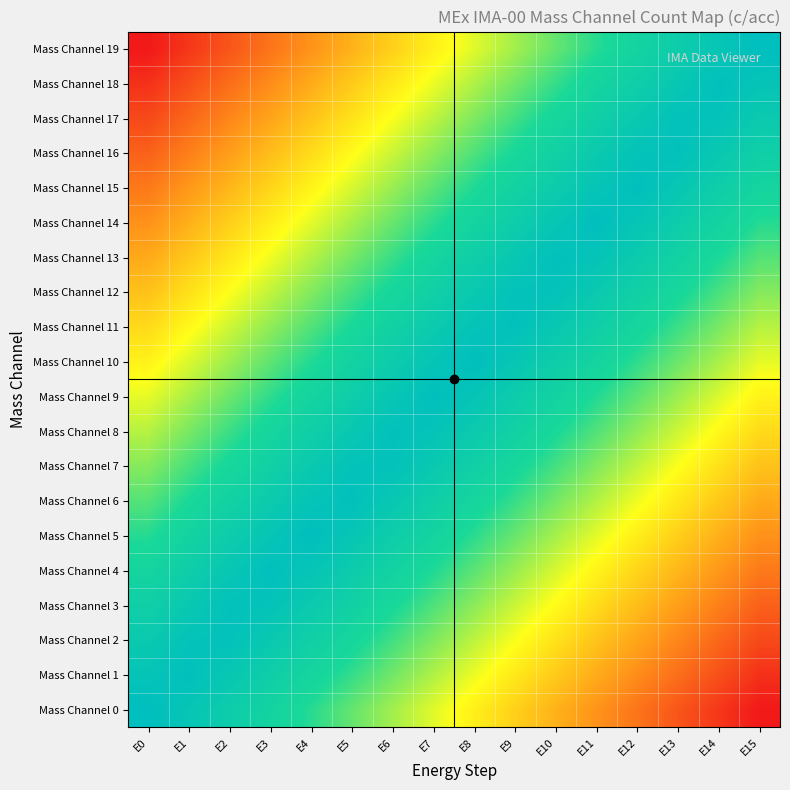

Count the number of data series in this chart.

20